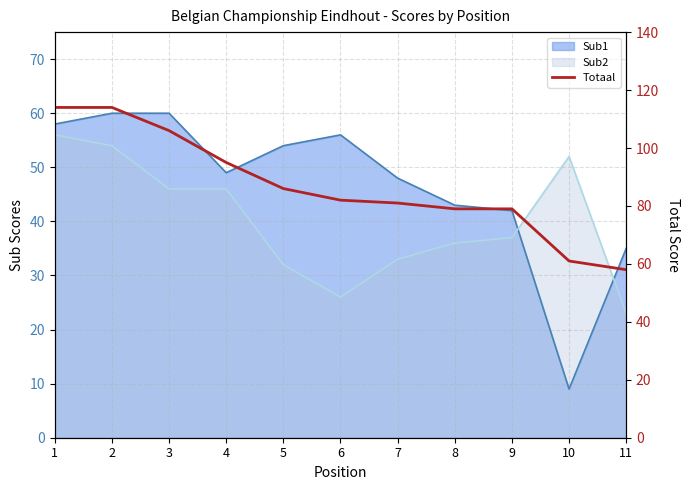

Where does the data first go above 82?

1